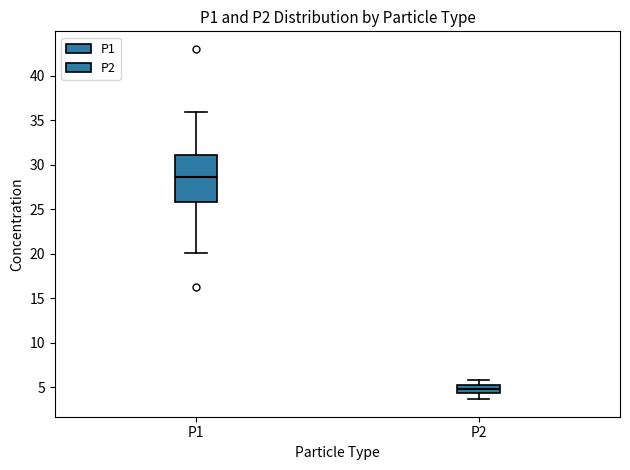

Which box is the tallest, from its lower edge to its upper edge?

P1